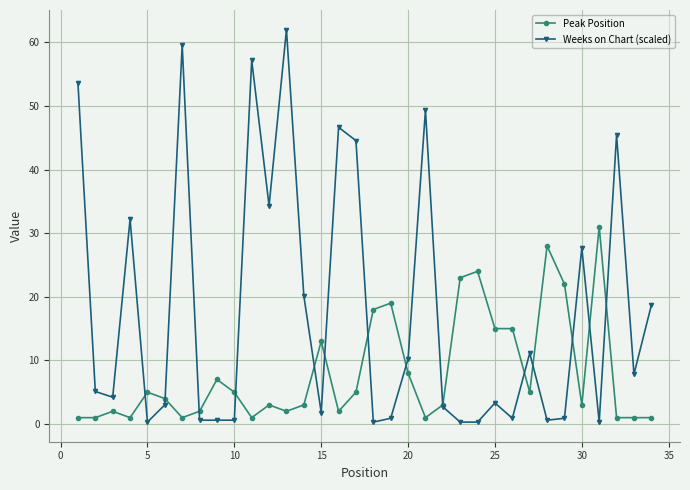

What is the maximum value shown in the chart?

62.0